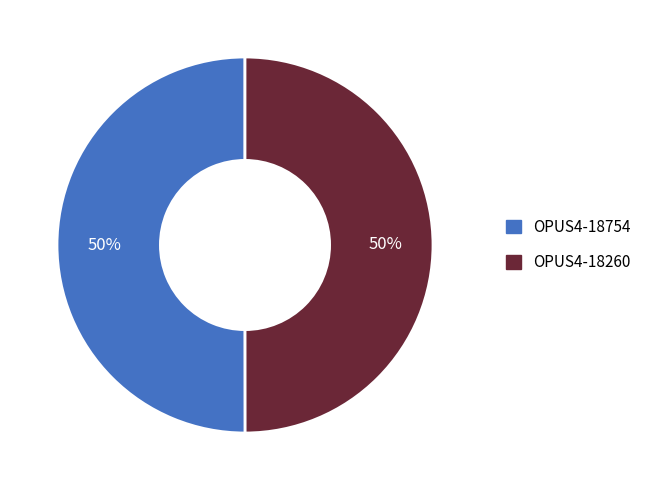

To the nearest percent, what percentage of the pie is OPUS4-18260?

50%